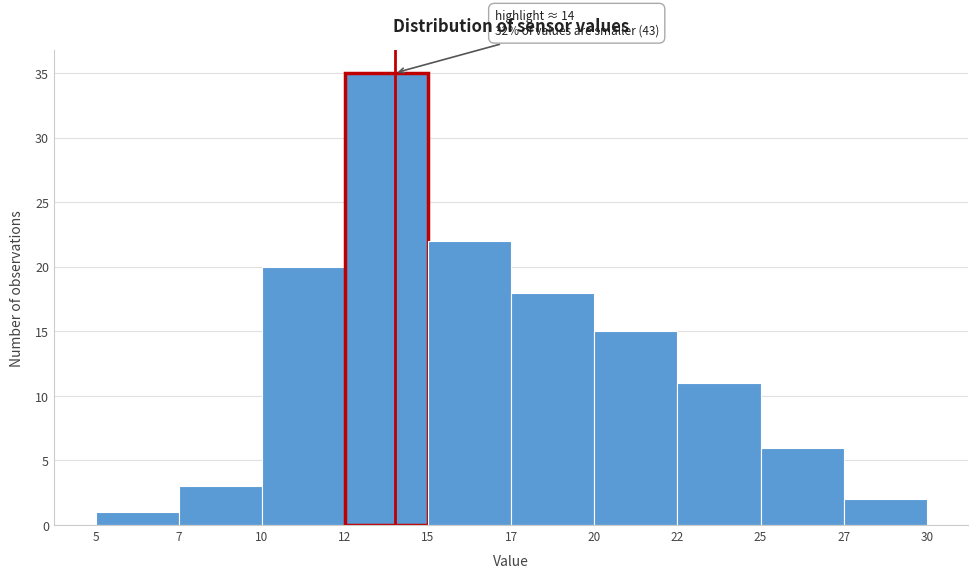

Reading left to right, list all the values displayed in this chart.

1	3	20	35	22	18	15	11	6	2